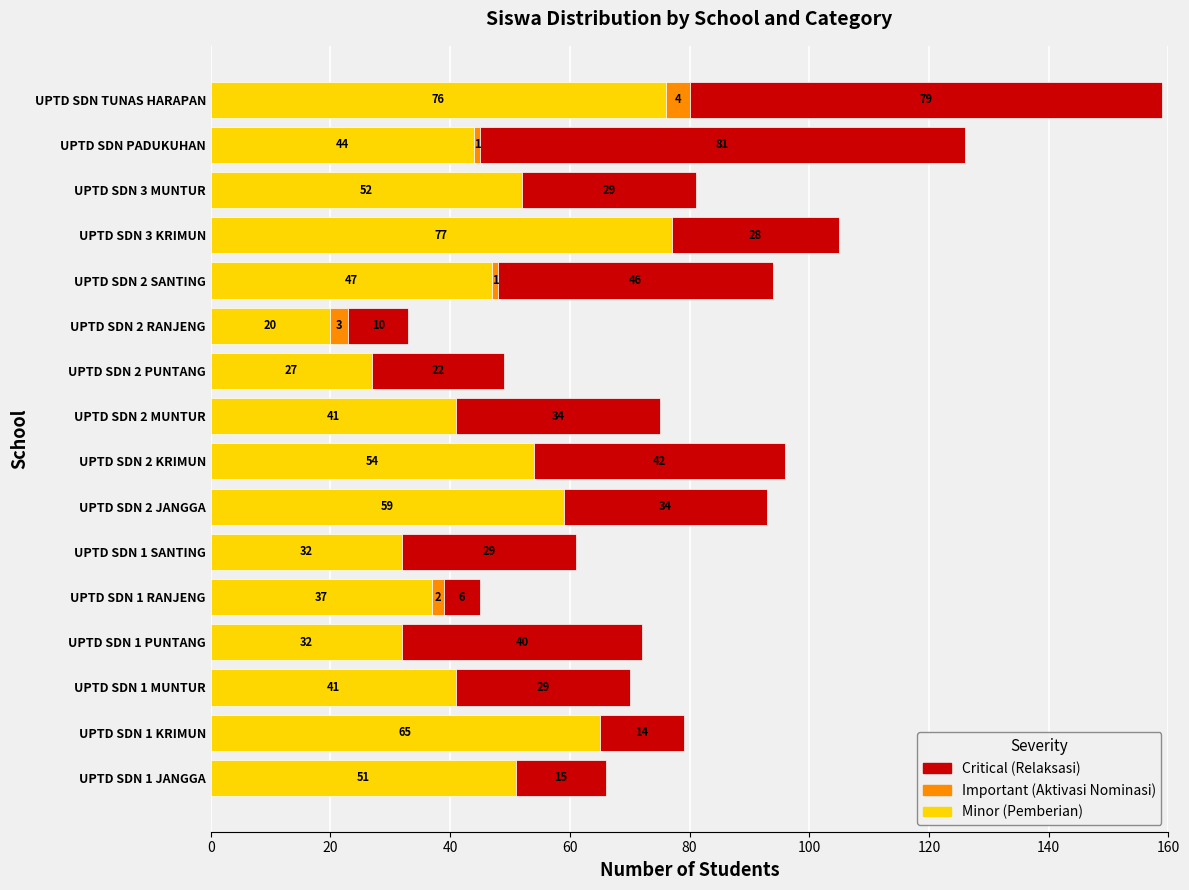

At which category is the sum across all series the highest?

UPTD SDN TUNAS HARAPAN